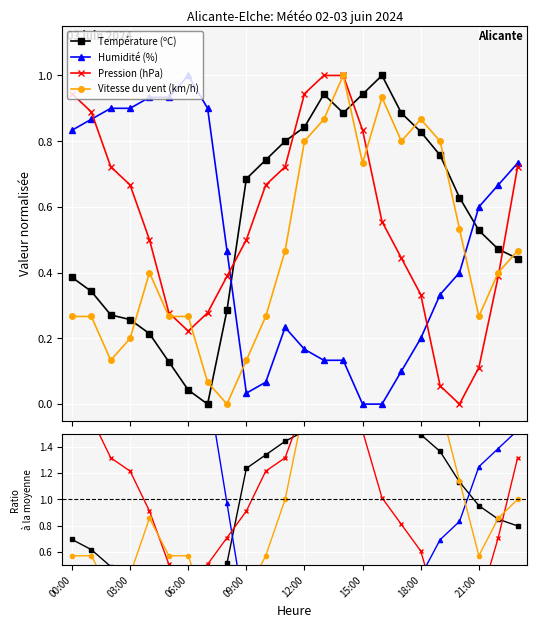

What is the label of the 10th point from the left?

09:00